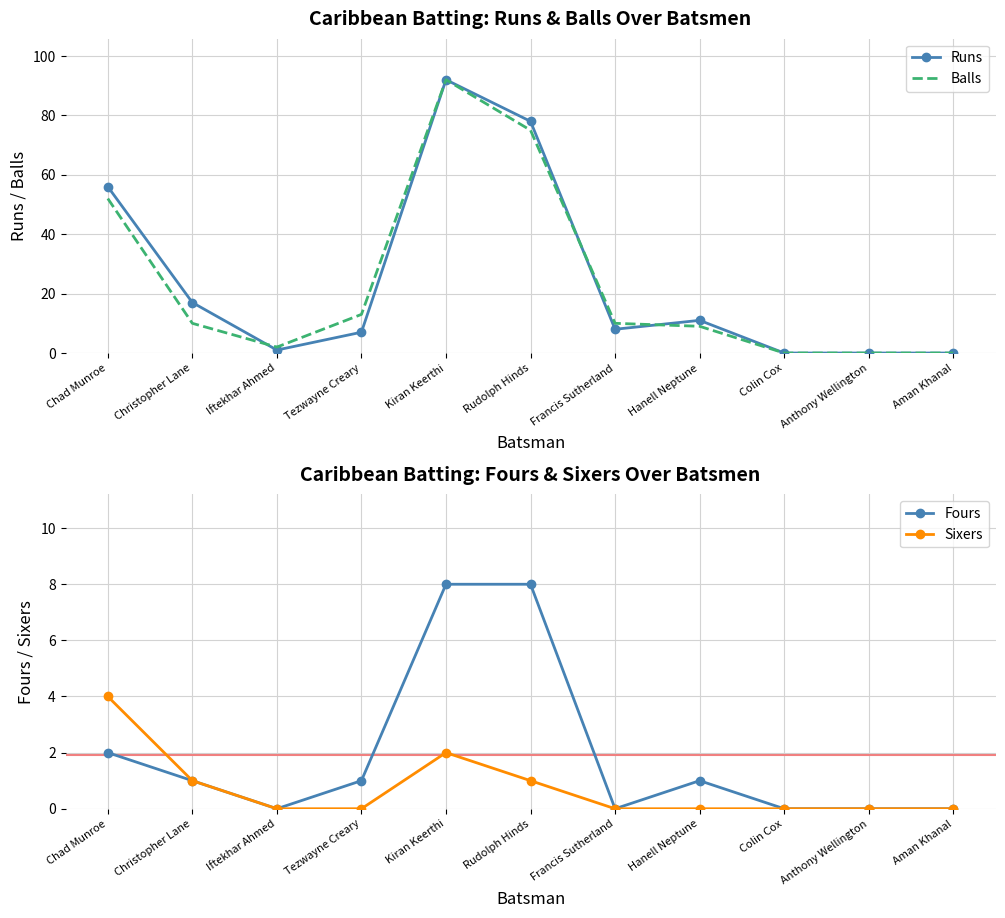

How many categories are shown in the chart?

11